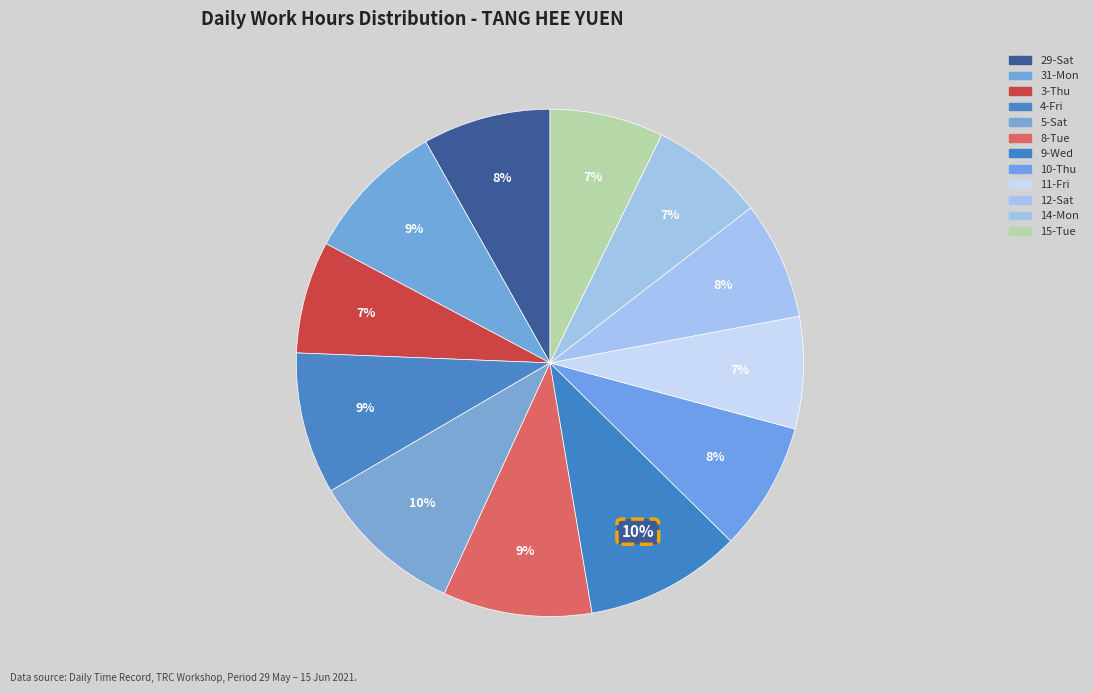

What percentage is the 14-Mon slice, to the nearest percent?

7%